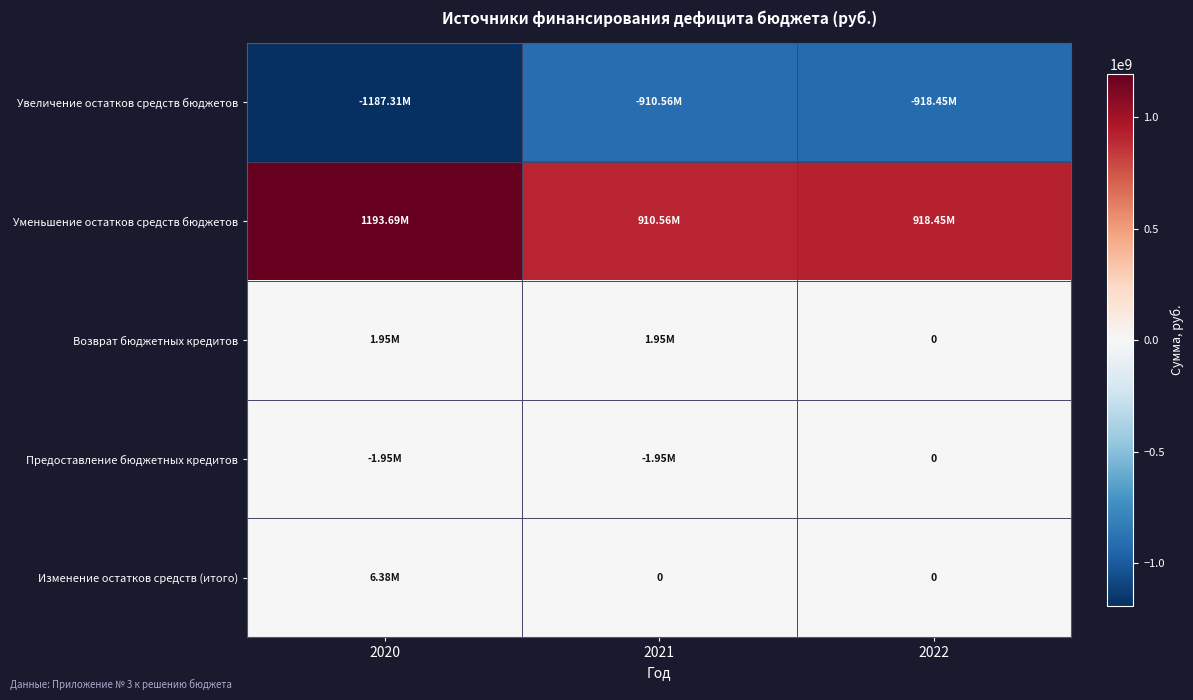

What is the spread (max minus min) of values at 2022?

1836894506.0